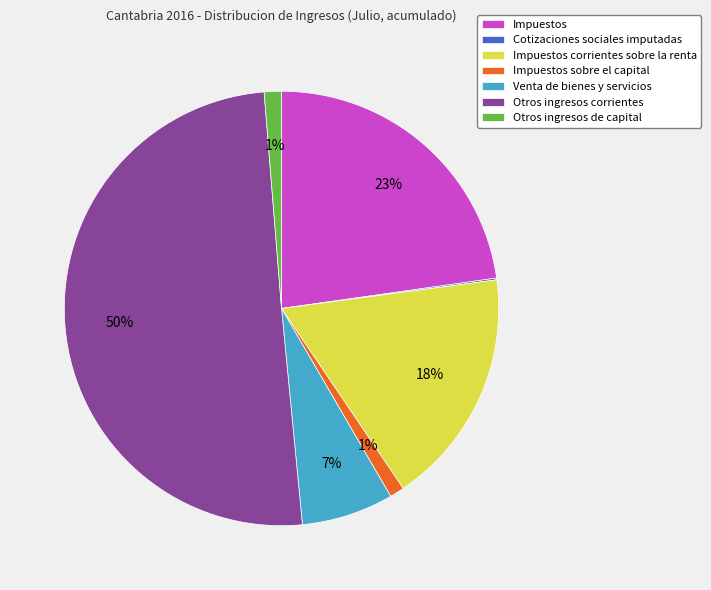

To the nearest percent, what is the average slice percentage?

14%